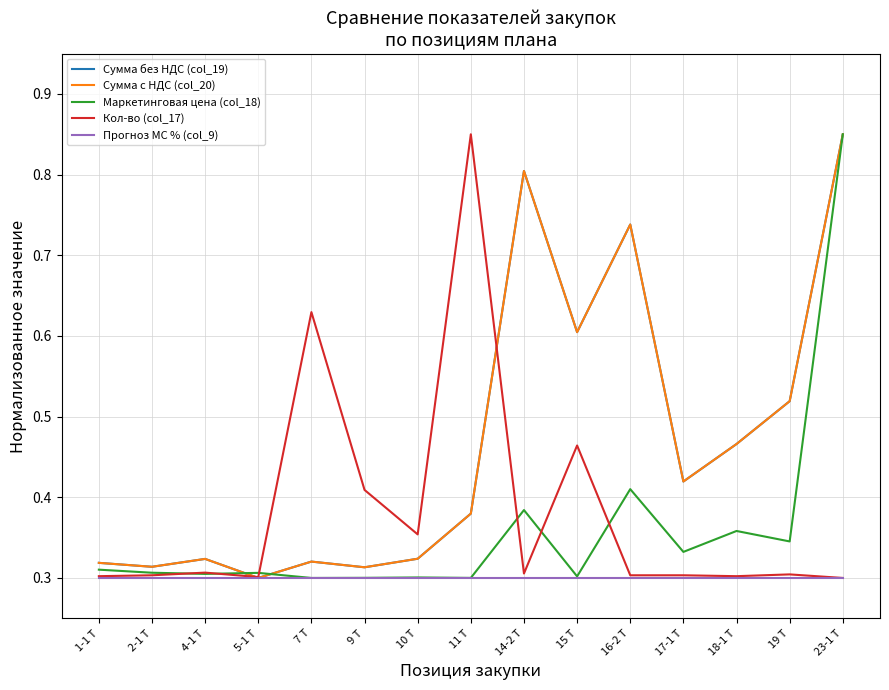

What is the total value across all series at 11 Т?

2.2